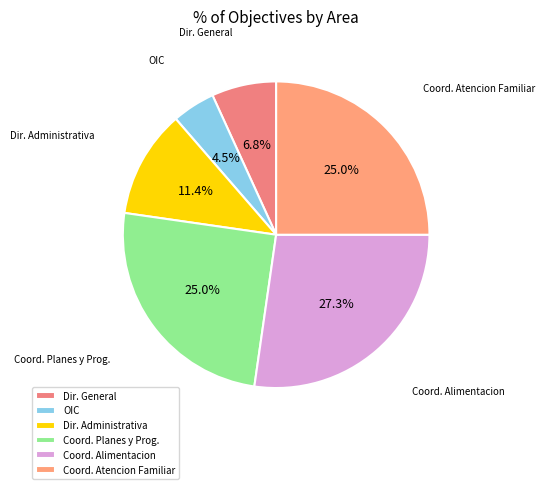

What percentage is NOT represented by Dir. General?

93.2%